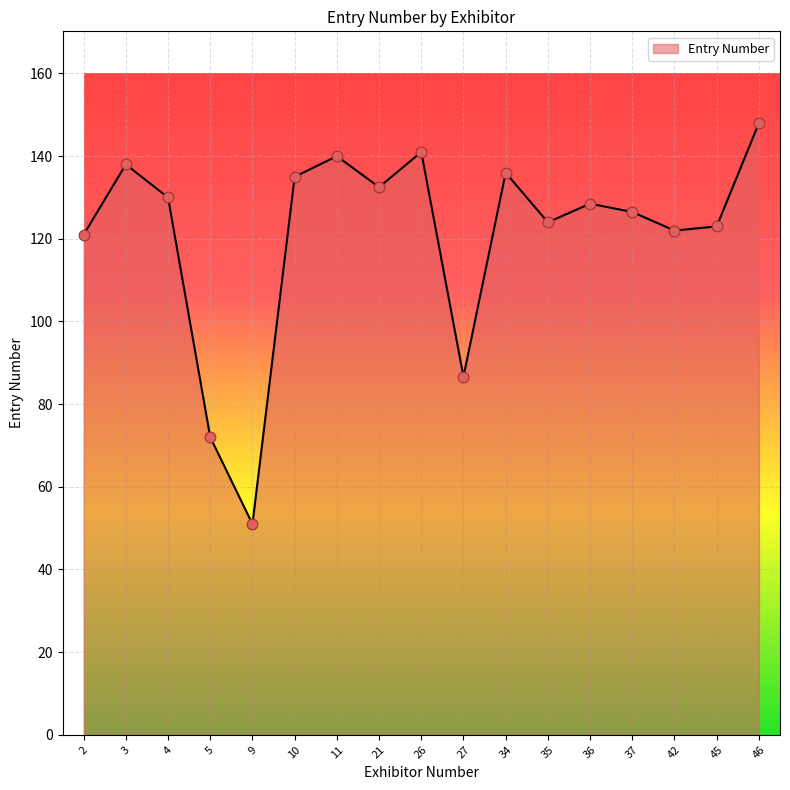

Between 4 and 27, which is larger?

4